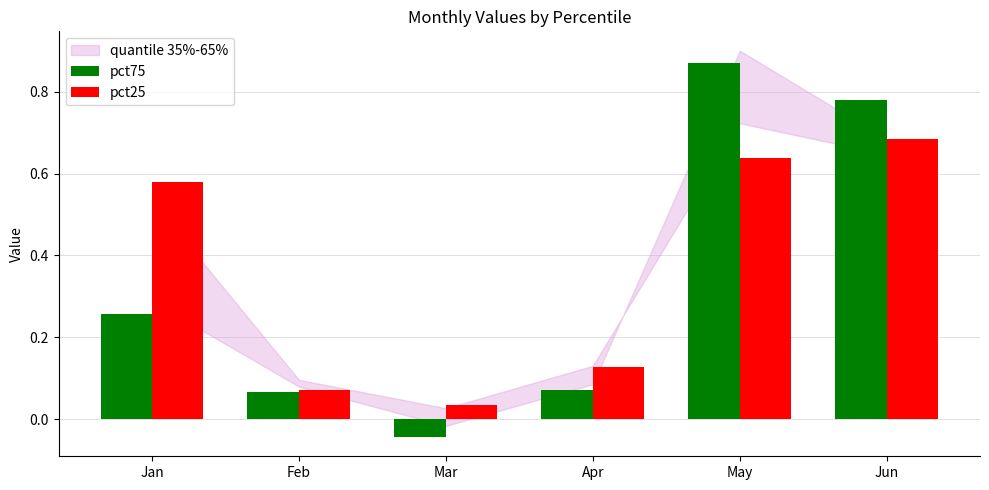

At which category does the chart reach its minimum across all series?

Mar